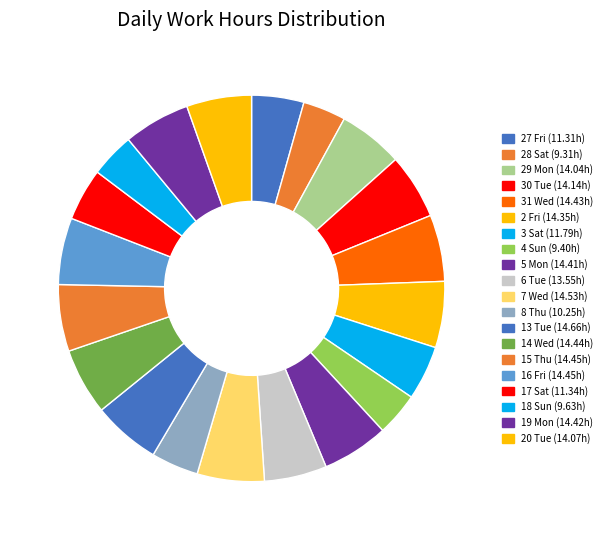

What is the change in value from 30 Tue to 18 Sun?

-4.5